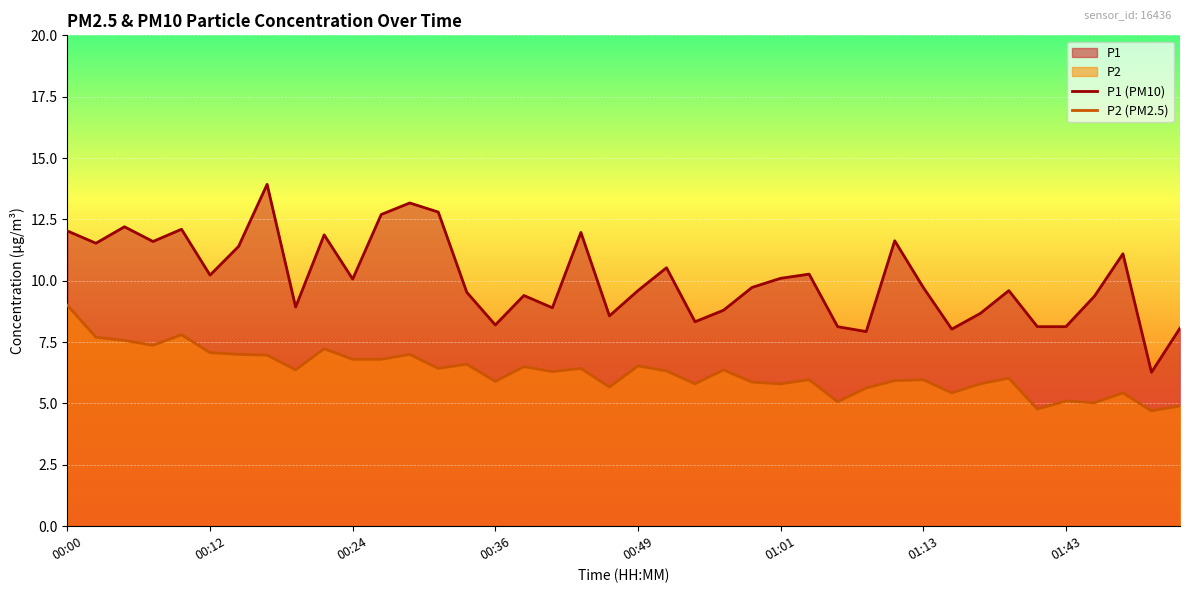

True or false: P1 (PM10) and P2 (PM2.5) cross at least once.

False